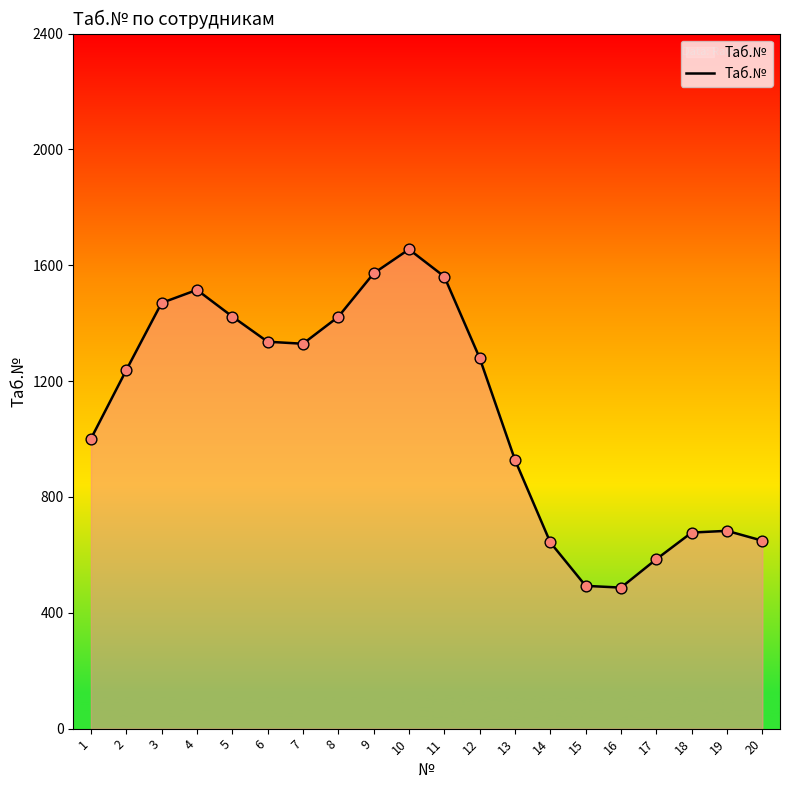

What is the change in value from 6 to 7?

-7